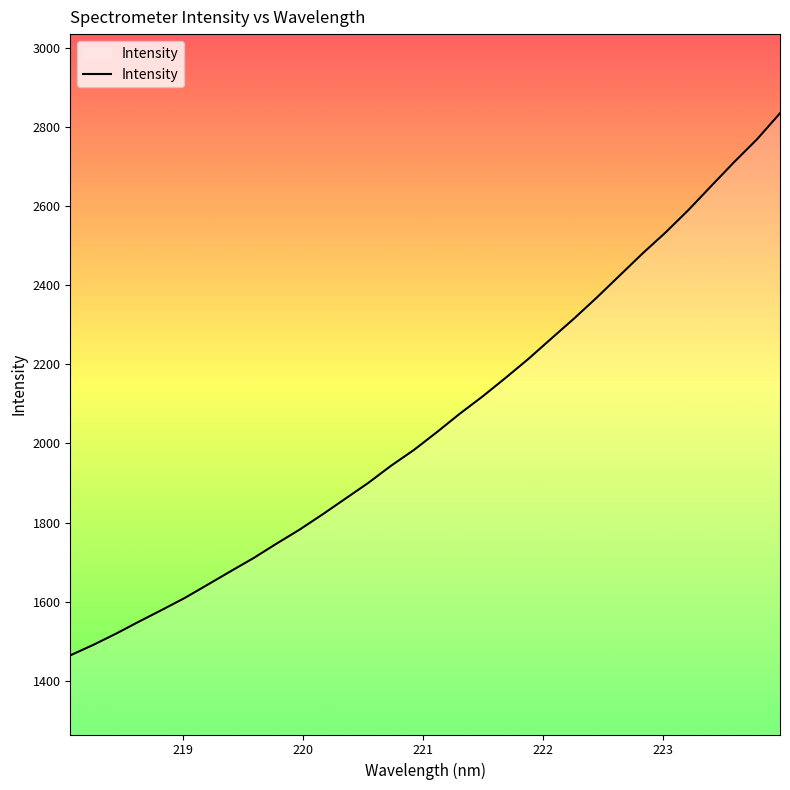

What is the difference between the maximum and minimum values?

1370.0